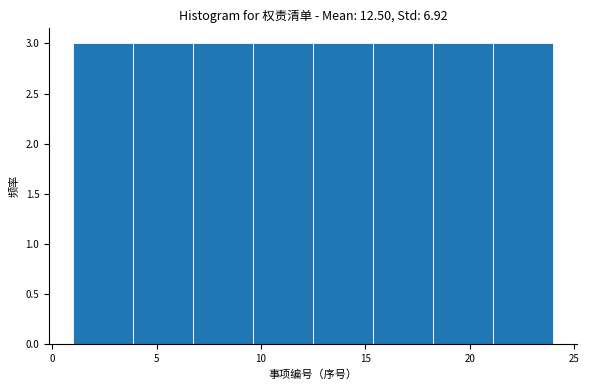

Reading left to right, list every bar in this chart as the range it spans on the x-axis followed by its height. Neither the bar edges nor the heights are printed on the chart, so give them approximately, as read against the axes.

1.0 to 4.0: 3
4.0 to 7.0: 3
7.0 to 9.5: 3
9.5 to 12.5: 3
12.5 to 15.5: 3
15.5 to 18.5: 3
18.5 to 21.0: 3
21.0 to 24.0: 3